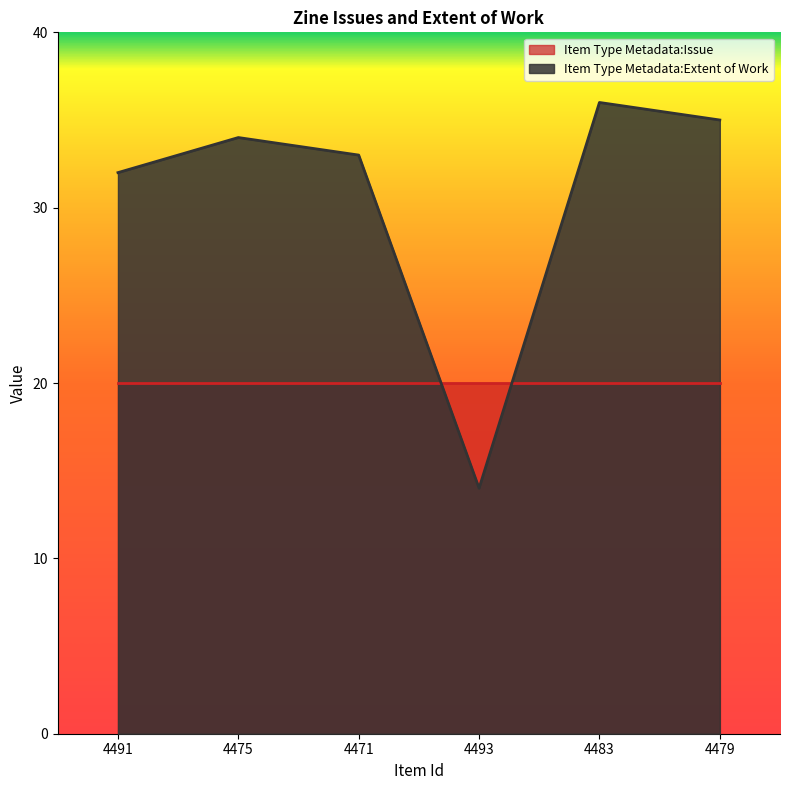

Read the value at 4471.

33